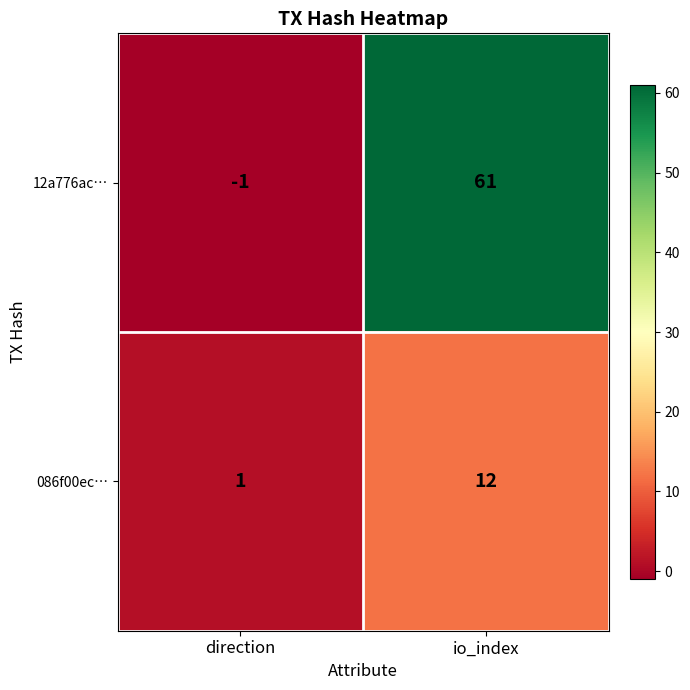

What is the sum of all 12a776ac… values?

60